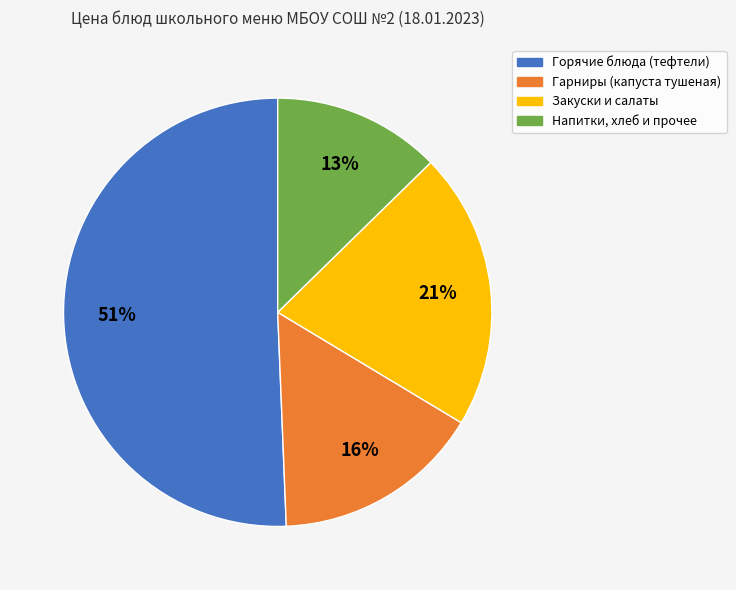

What is the ratio of the value at Горячие блюда (тефтели) to the value at Гарниры (капуста тушеная)?

3.2